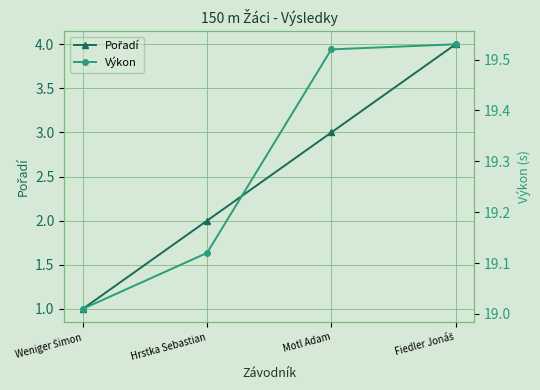

What is the approximate value of Výkon at Fiedler Jonáš?

19.5